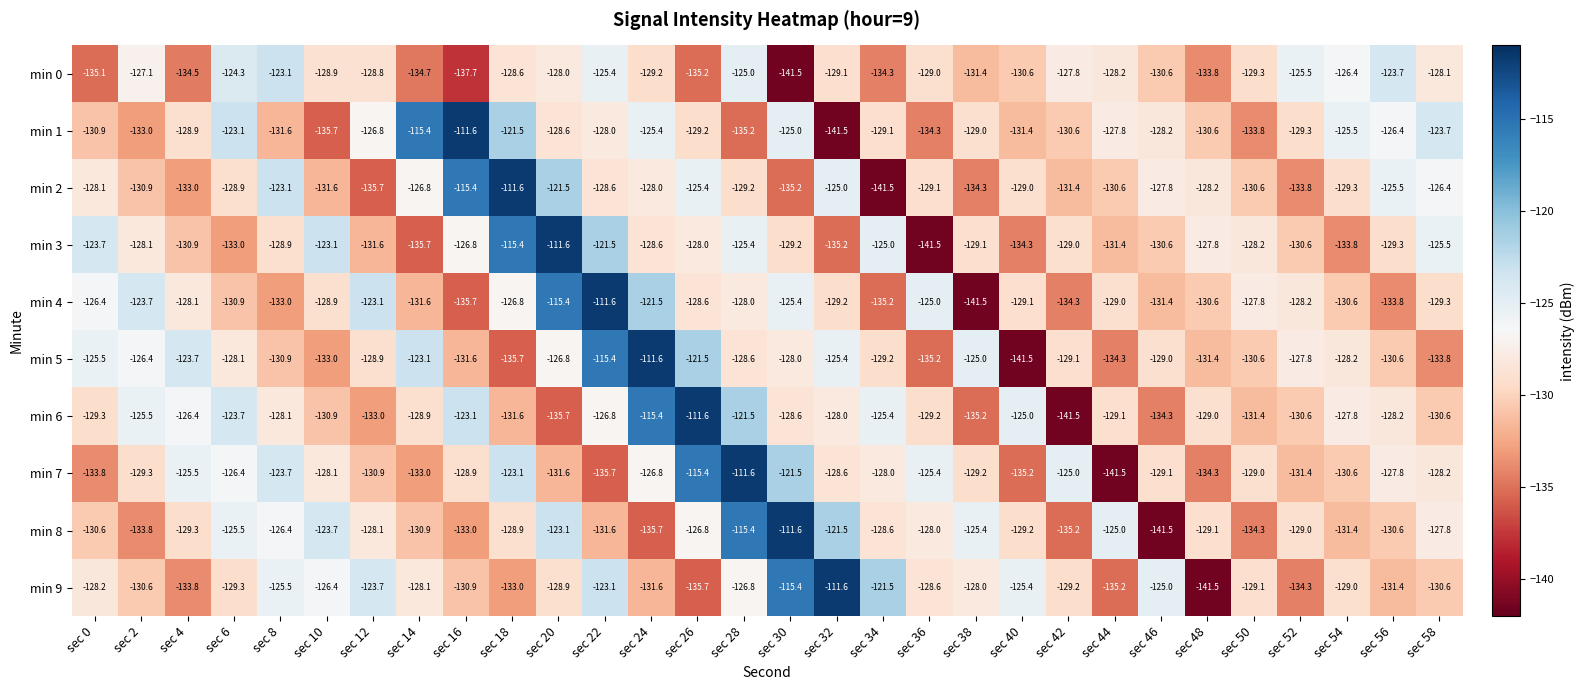

Where does the min 3 series first go above -128?

sec 0